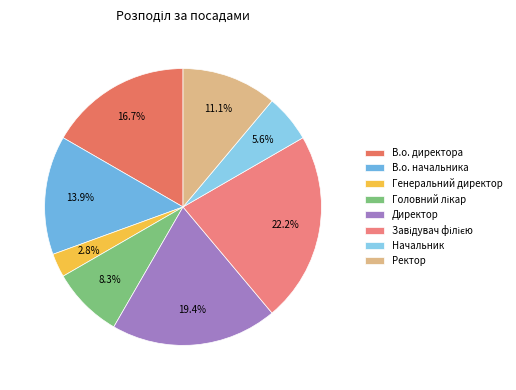

To the nearest percent, what is the difference between the Директор and Начальник slice percentages?

14%